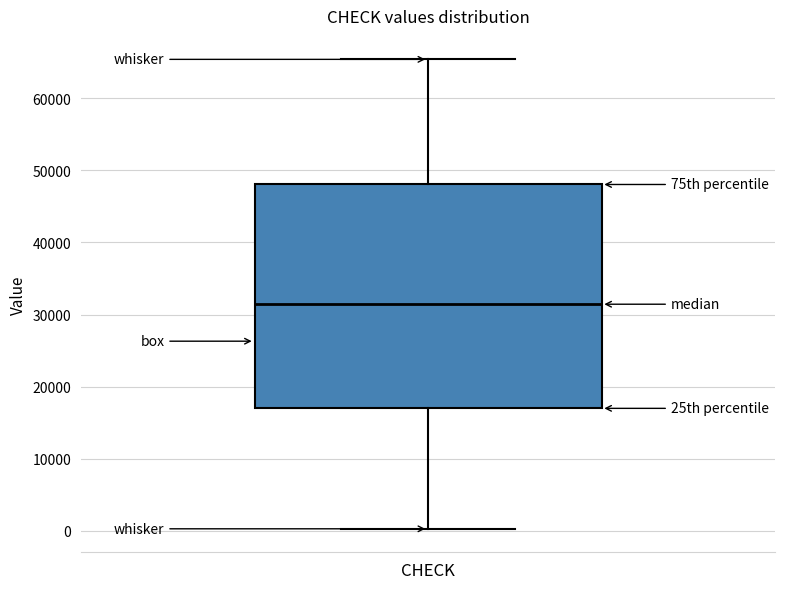

Read this box plot against the y-axis: the position of the median line, the range covered by the box, and the ends of both whiskers. The values are not printed on the chart, so give them approximately, as read against the axis.

median 31000, box 17000 to 48000, whiskers 0 to 65000